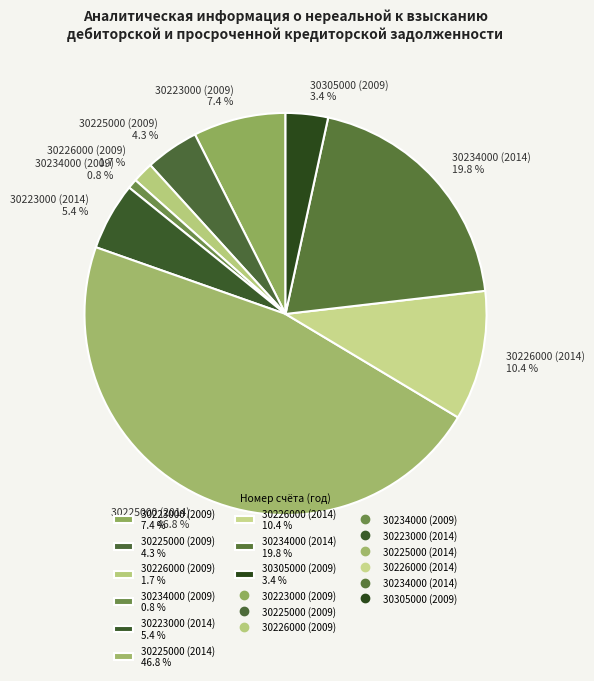

True or false: 30223000 (2009) accounts for 7% of the total.

True